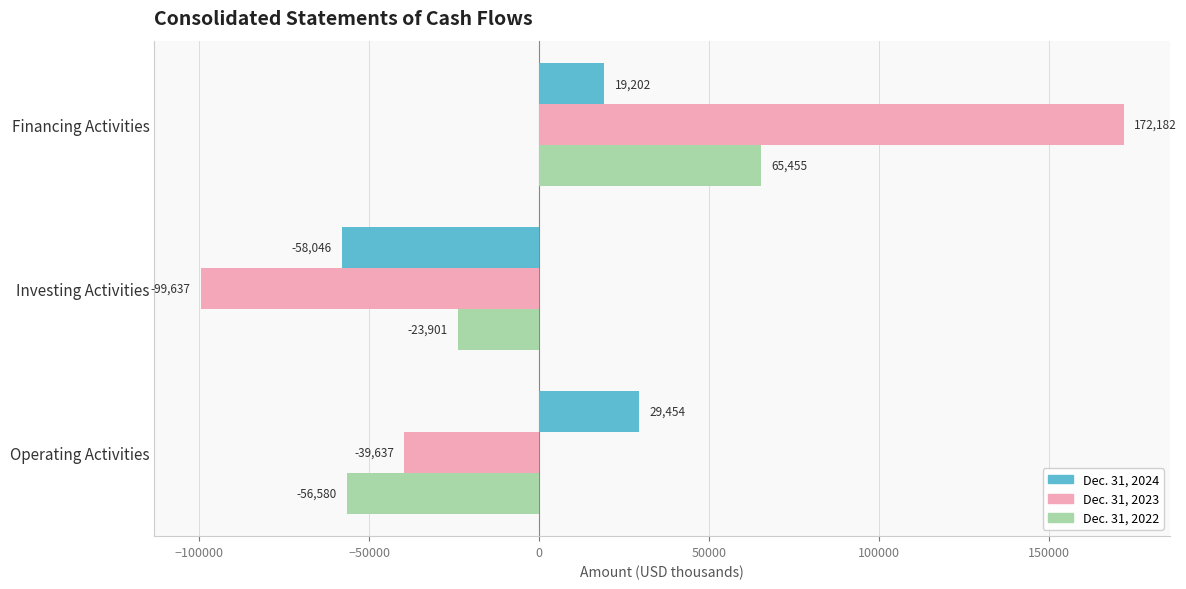

Where is Dec. 31, 2024 nearest to the value -14296?

Financing Activities